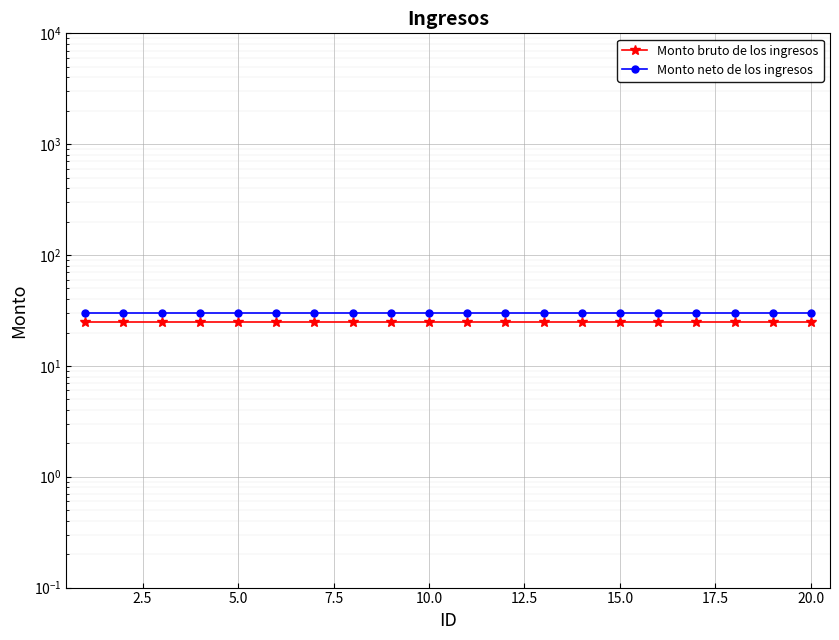

At how many categories does at least one series exceed 25?

20